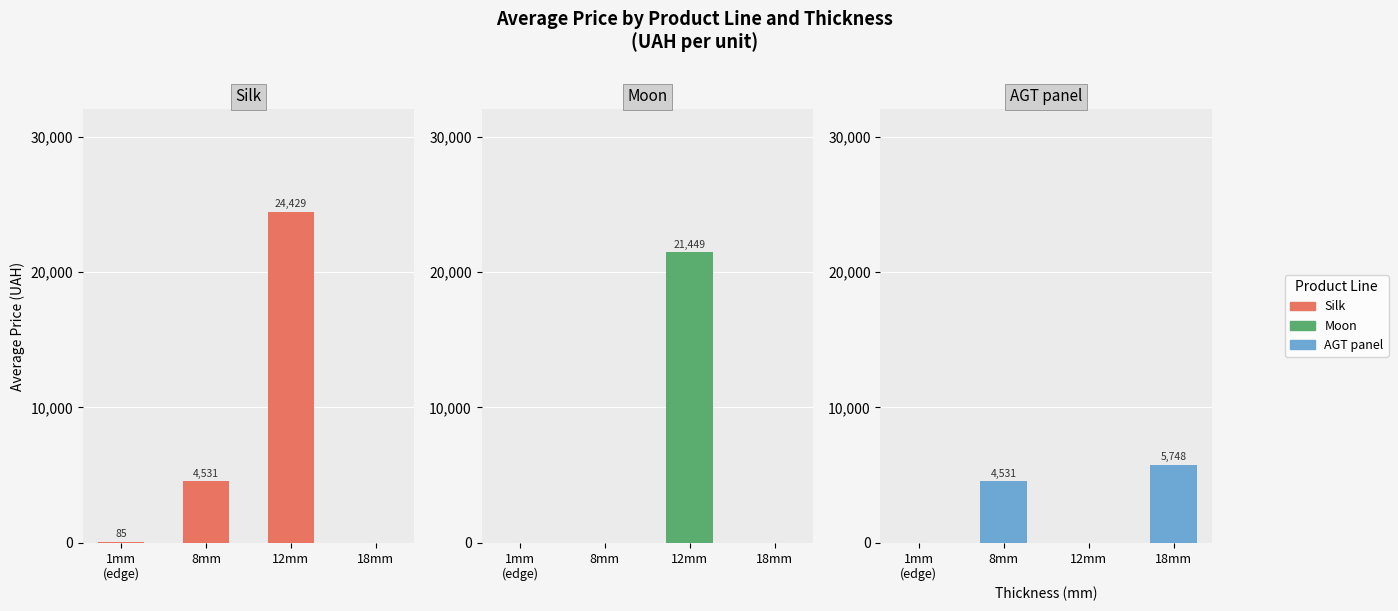

True or false: AGT panel has a value of 2011.8 at 12mm.

False